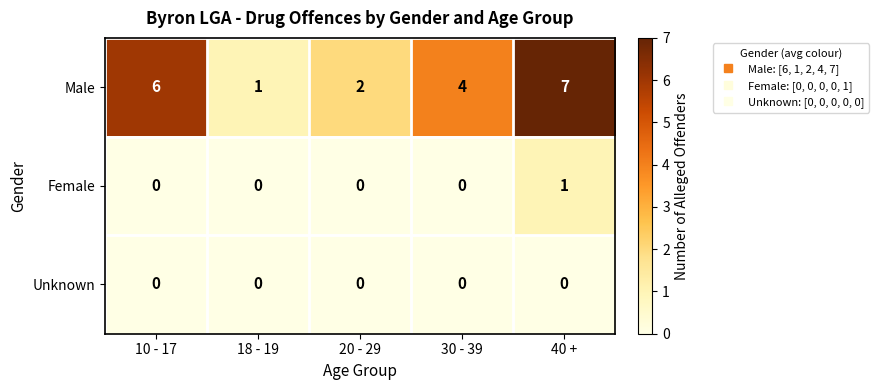

Which series has the widest spread of values?

Male